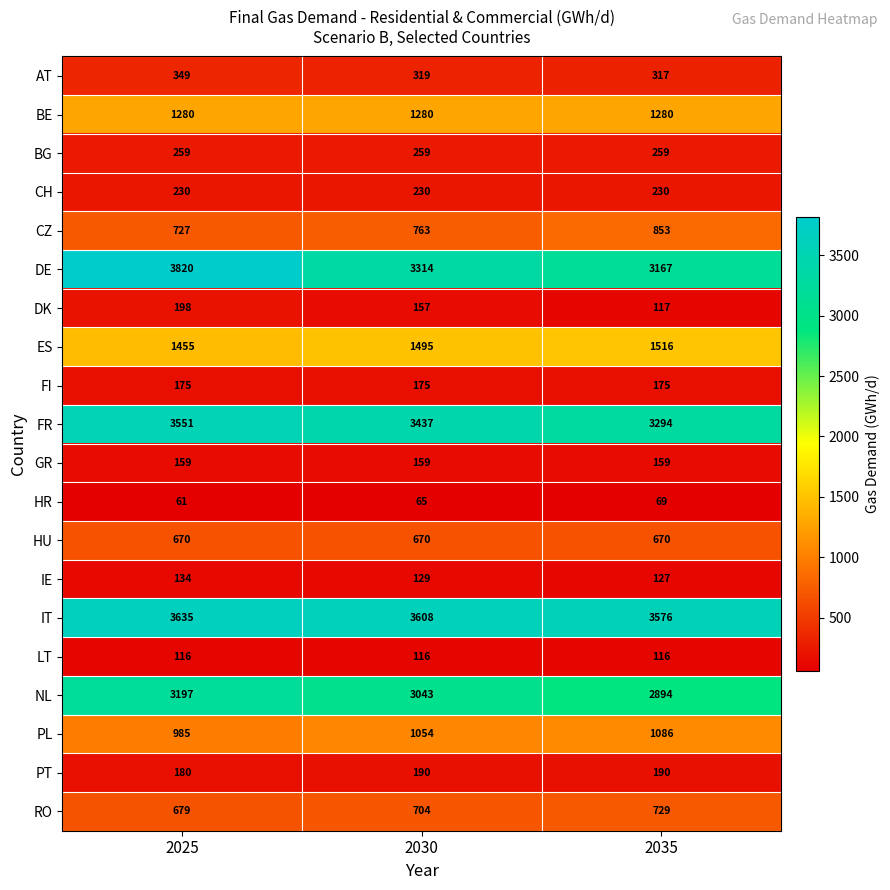

Is it true that RO equals 679 at 2025?

True